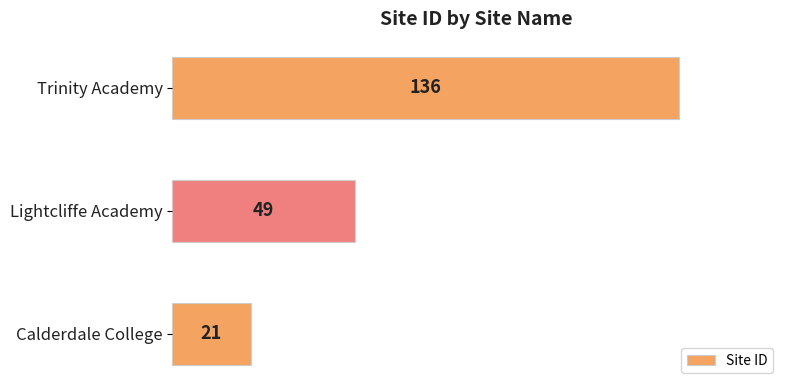

Reading bottom to top, what are all the values shown in this chart?

21	49	136